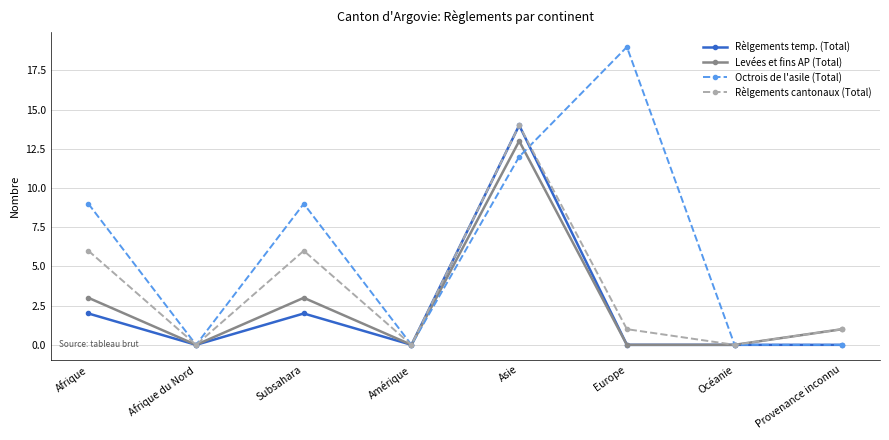

What is the total value across all series at Provenance inconnu?

2